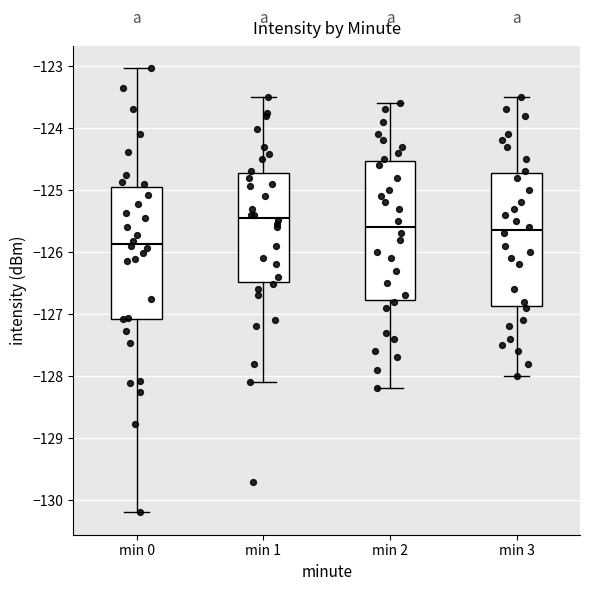

Where is the upper edge of the box for min 2 on the y-axis? The values are not printed on the chart, so give them approximately, as read against the axis.

-124.5